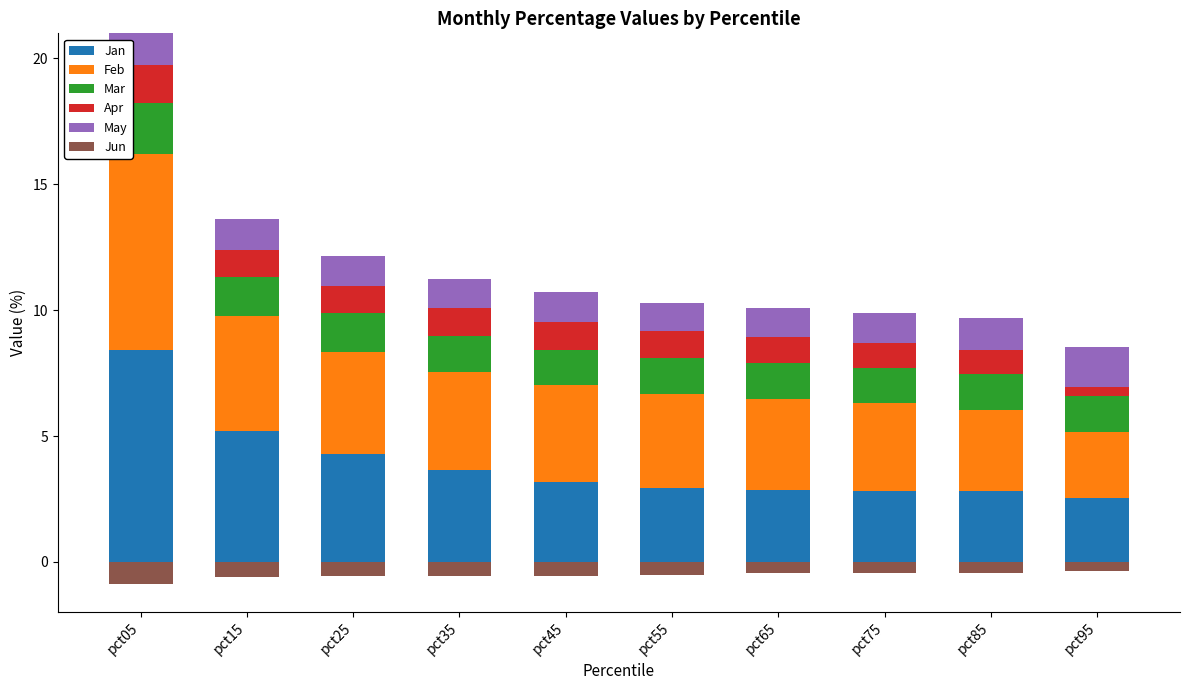

Which series has the largest range (max minus min)?

Jan